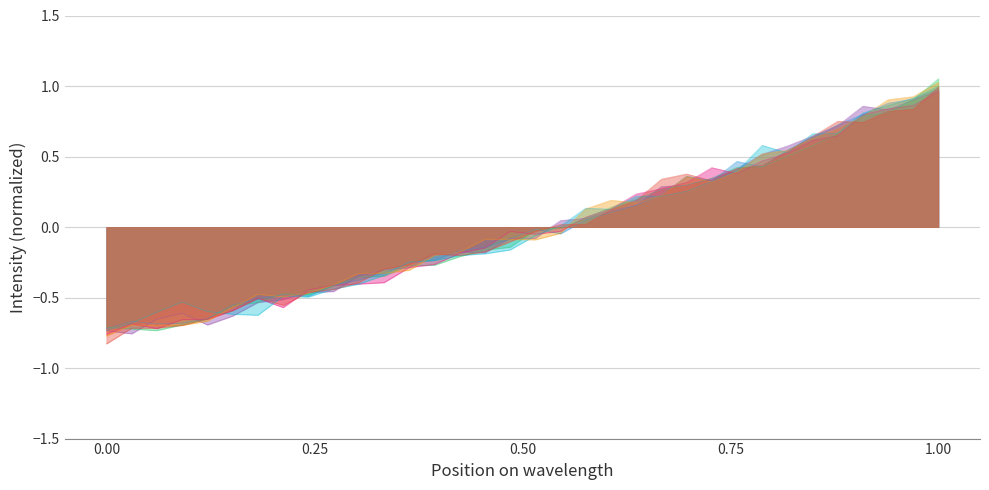

At which category is the sum across all series the highest?

1.00